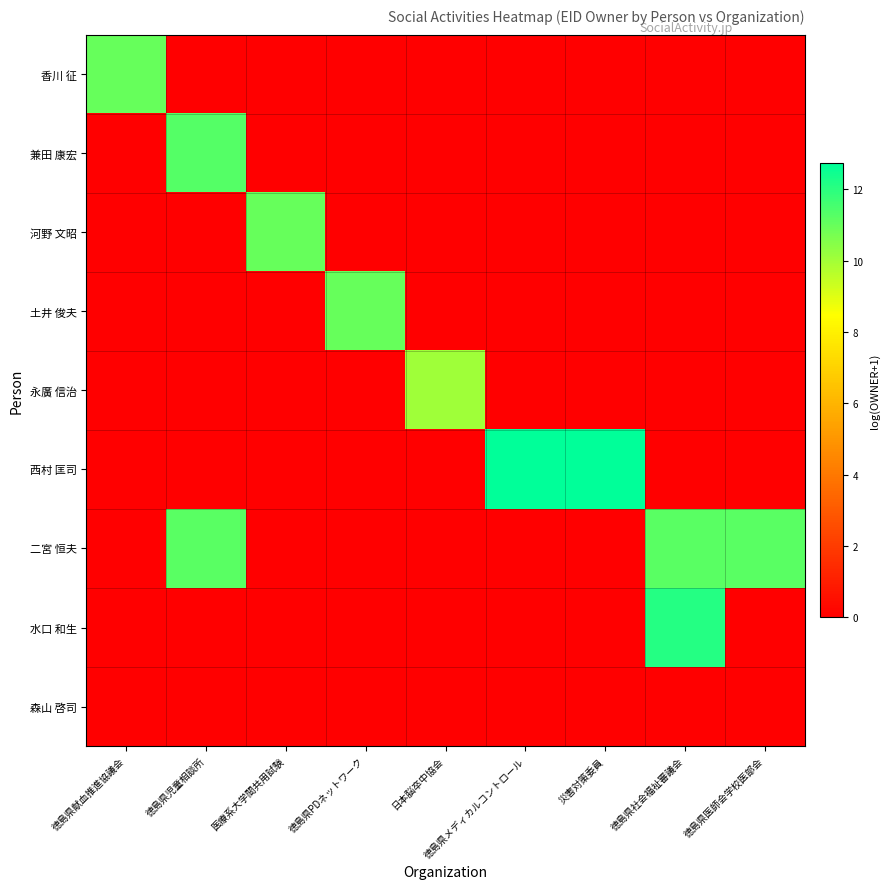

At which category does the chart reach its minimum across all series?

徳島県児童相談所